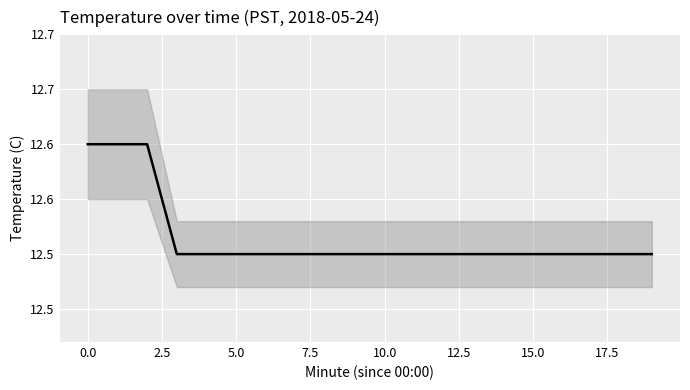

How many data points does each series have?

20